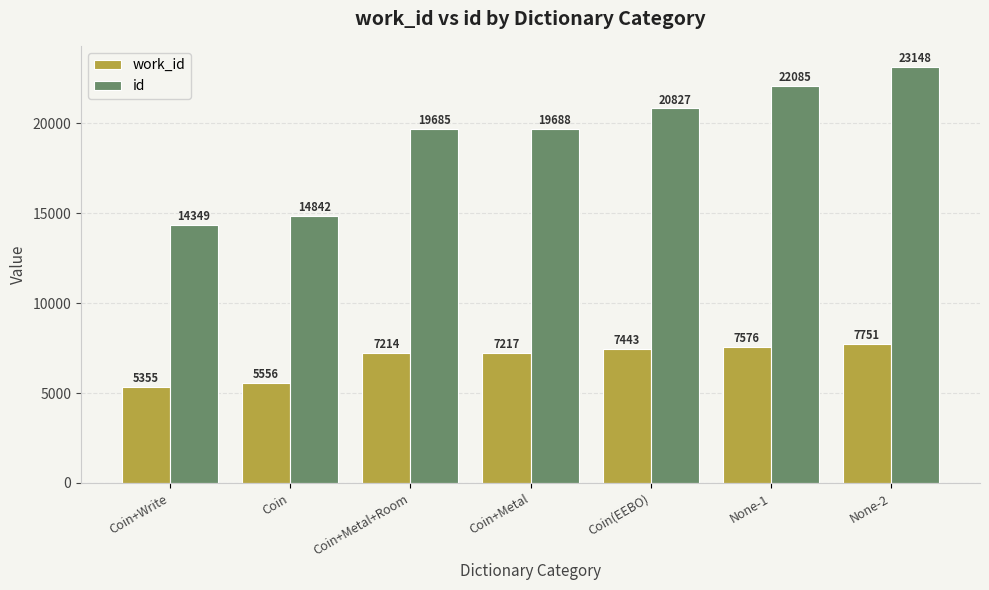

How many bars are there in each group?

2